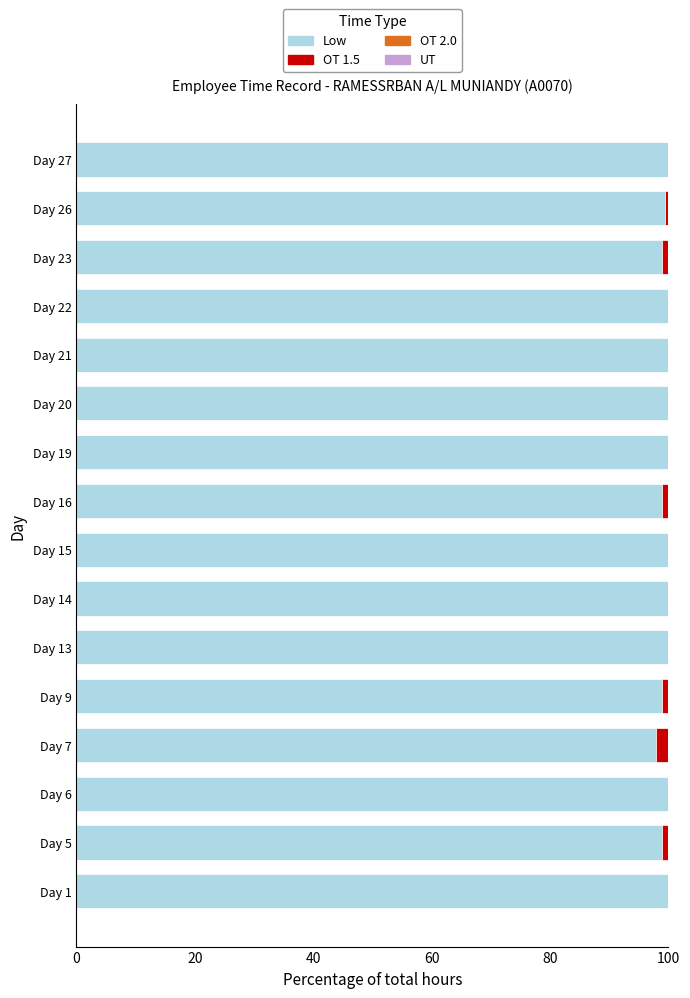

True or false: Low has a value of 160.9 at Day 6.

False